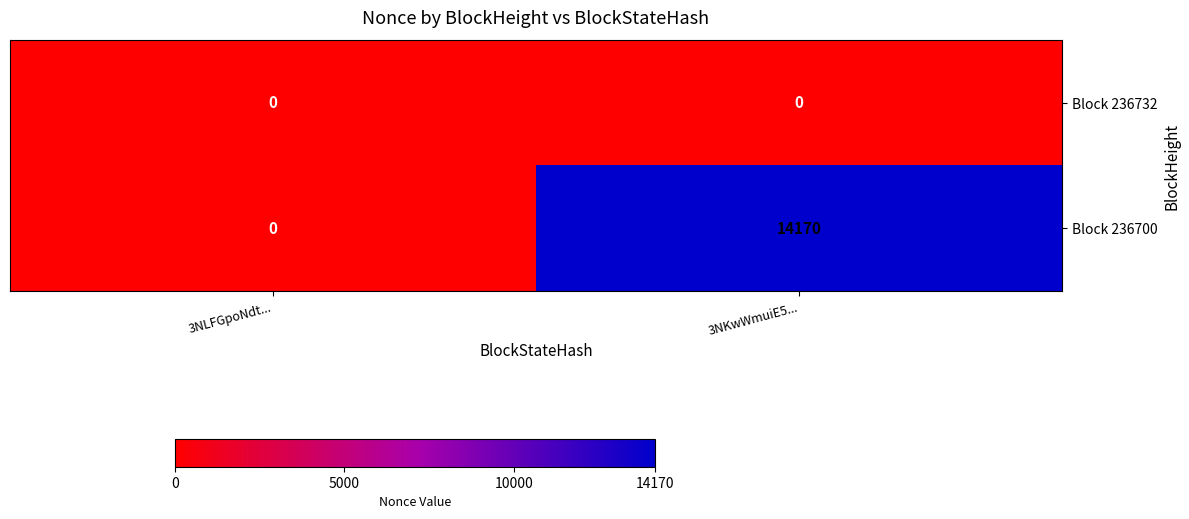

What is the sum of the Block 236700 values at 3NLFGpoNdt... and 3NKwWmuiE5...?

14170